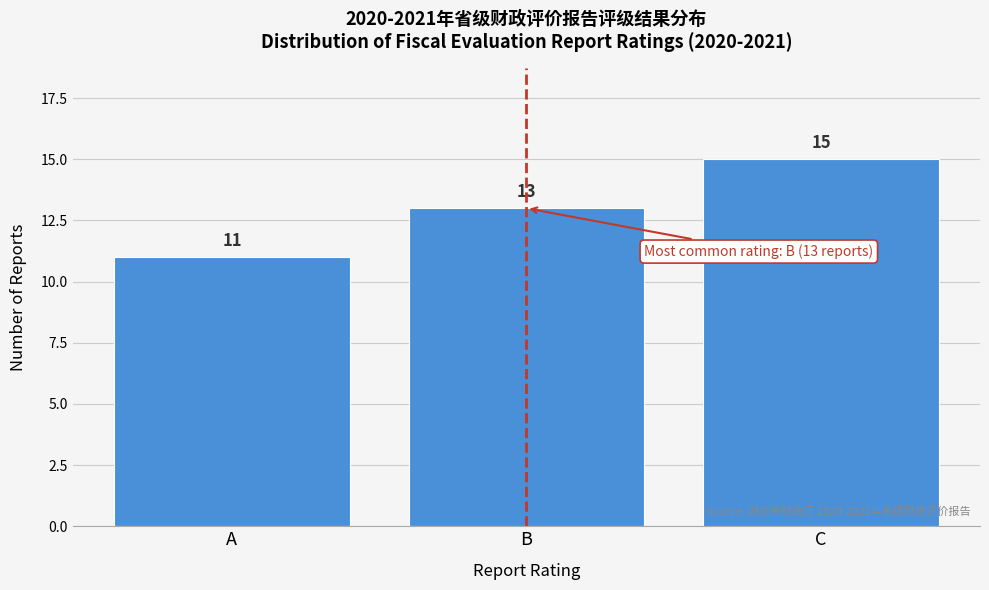

Reading left to right, extract all data points from this chart.

11	13	15